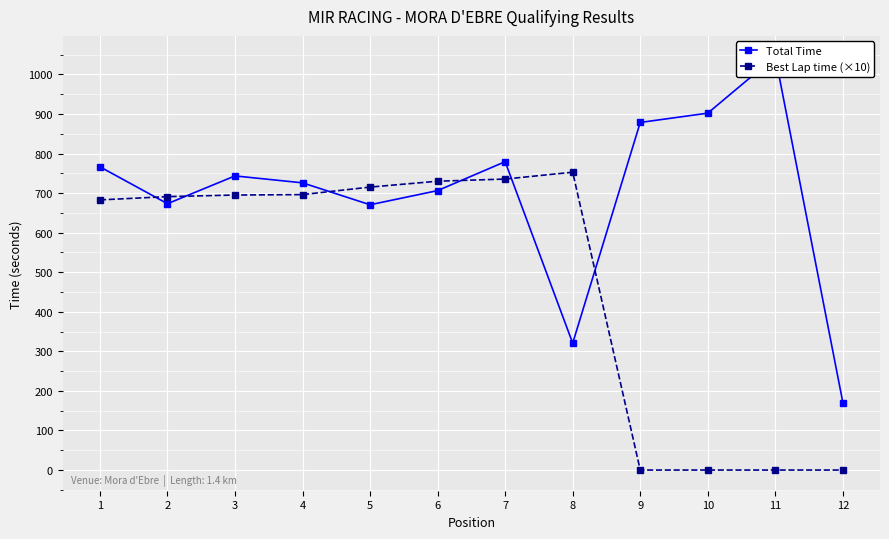

Which series ends up on top after the final intersection of Best Lap time (×10) and Total Time?

Total Time